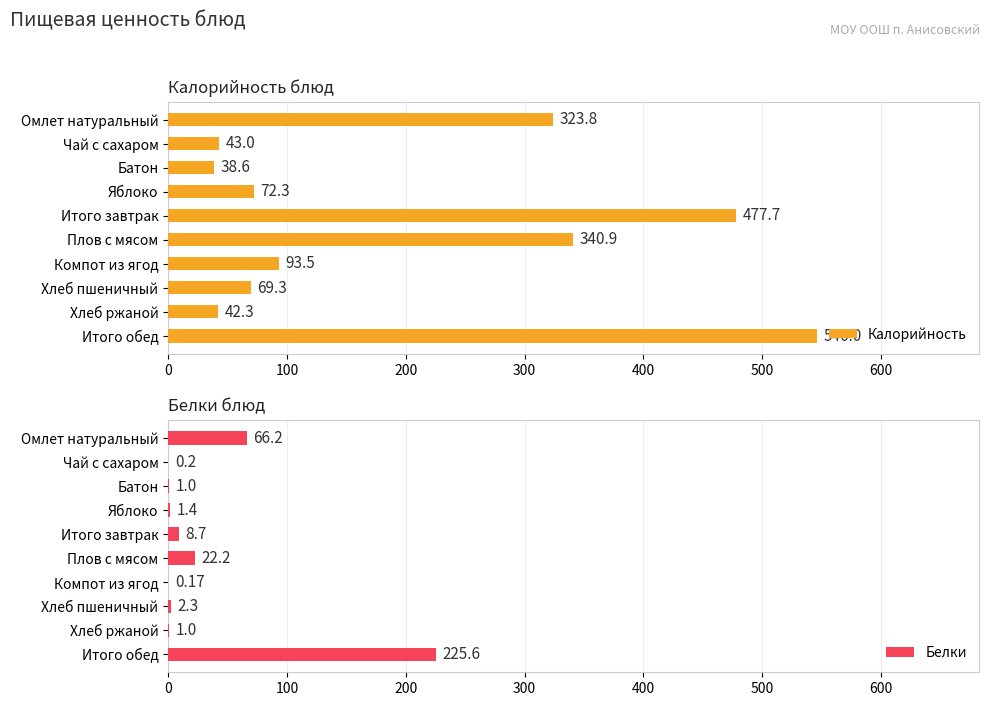

The value of Калорийность at Хлеб пшеничный is 69.3. True or false?

True